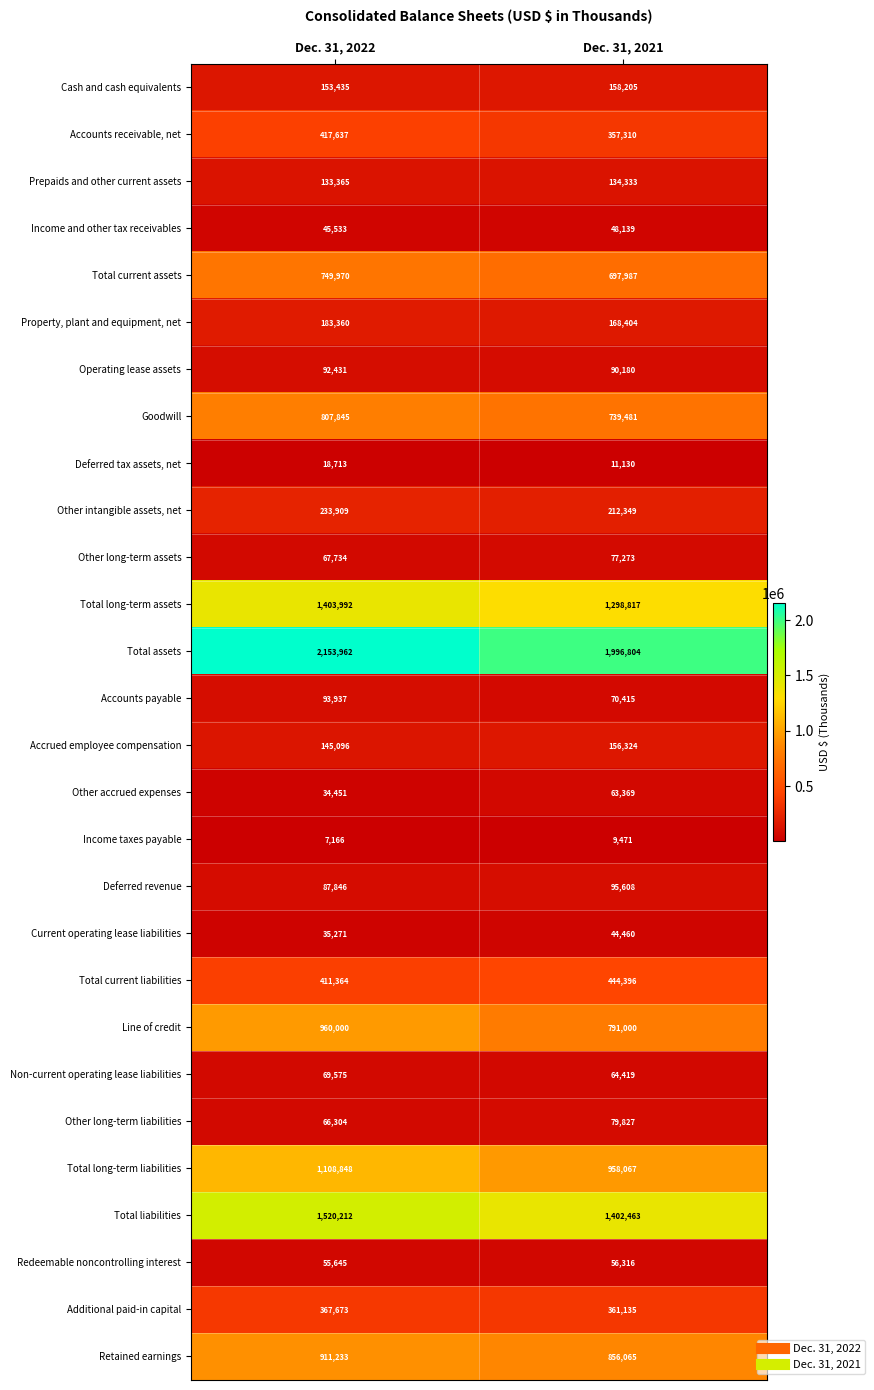

At which category does the chart reach its peak across all series?

Dec. 31, 2022